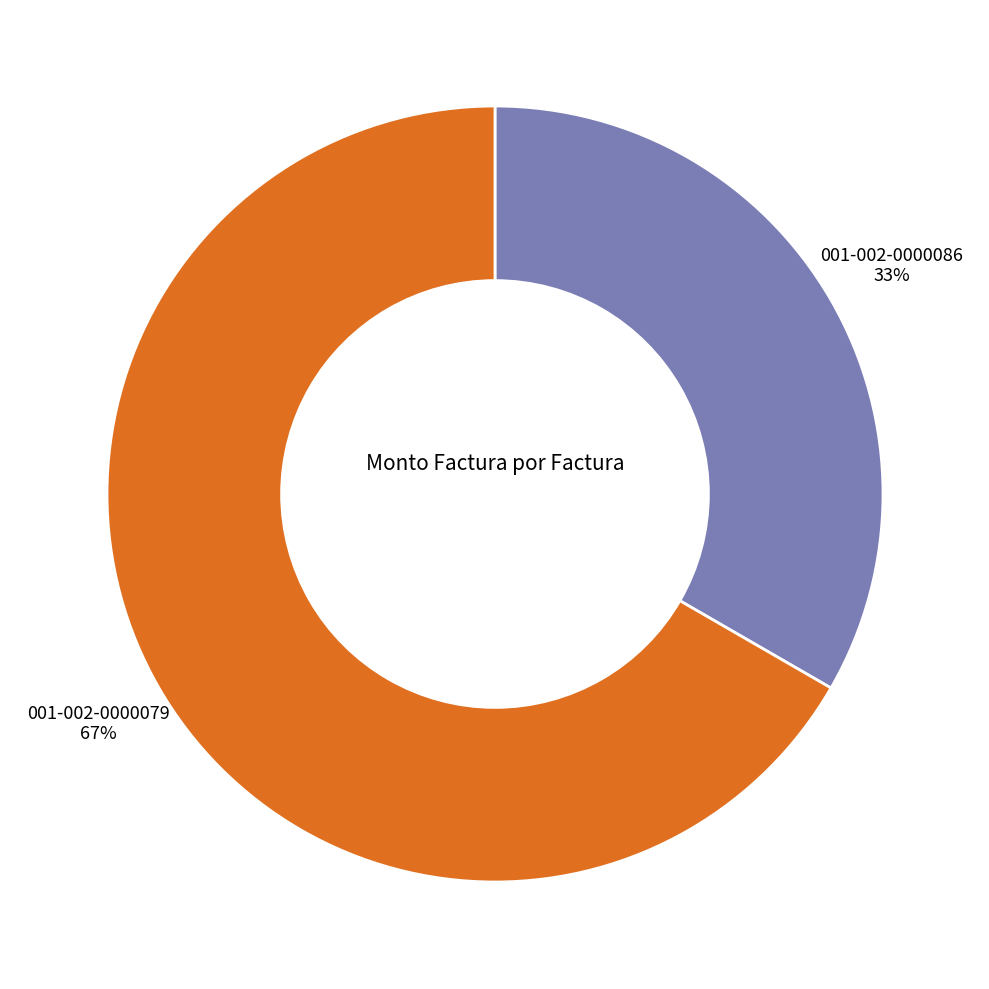

Which slice represents more than half of the pie?

001-002-0000079